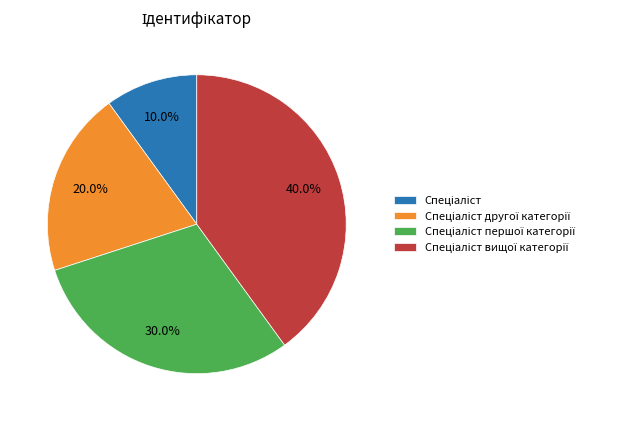

Is there a majority slice in this chart?

No